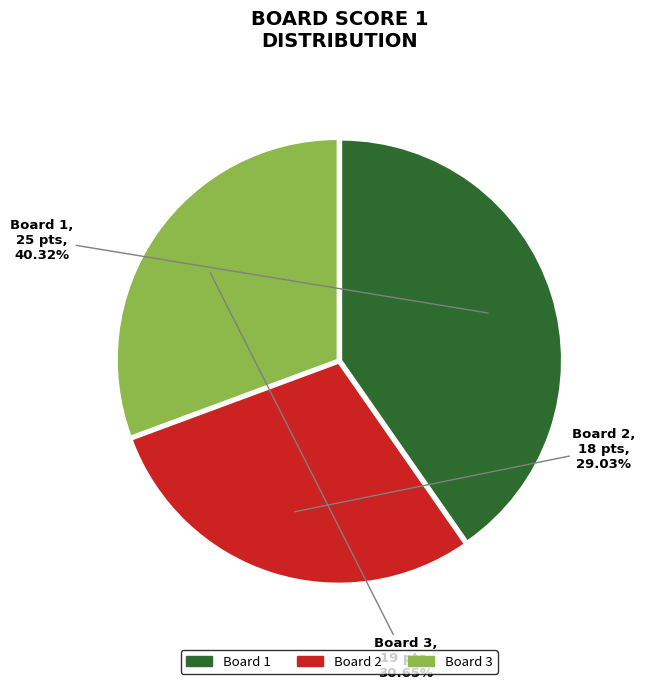

Is there a majority slice in this chart?

No